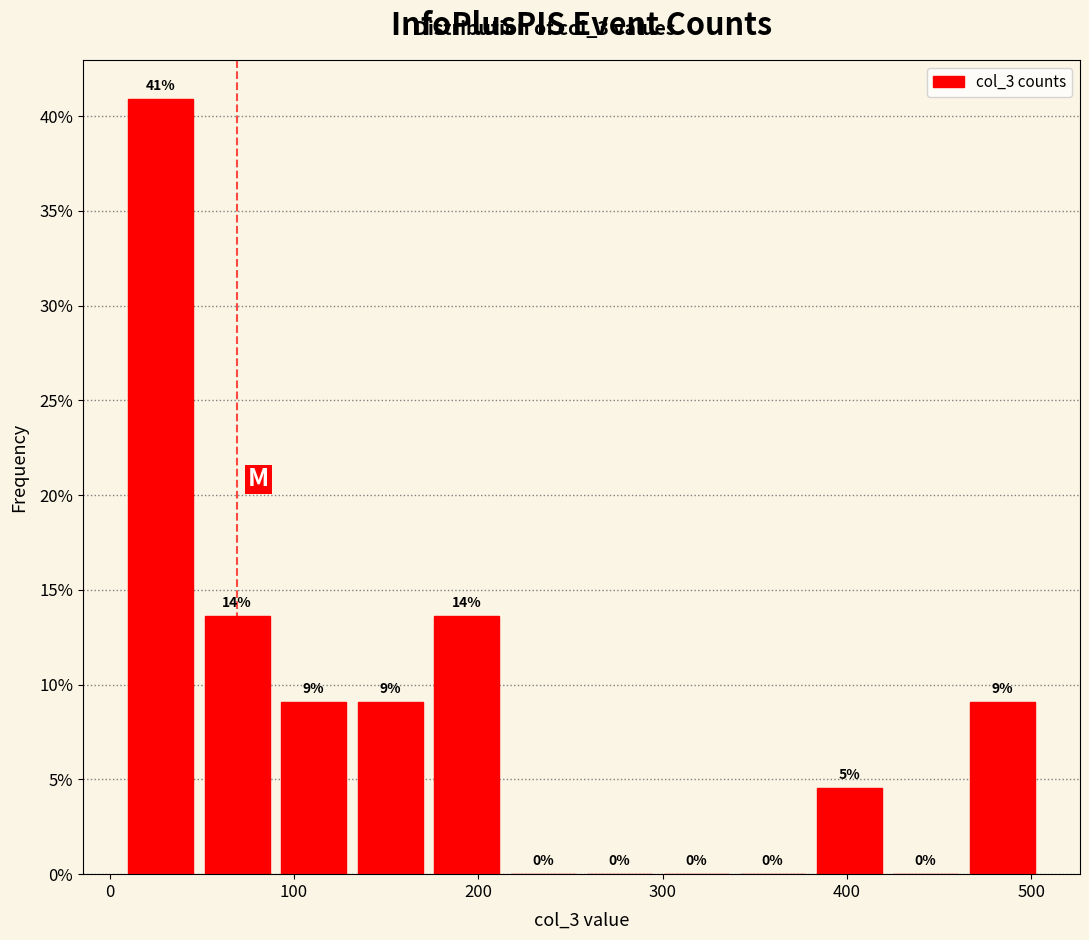

Which range on the x-axis has the tallest bar?

10 to 50